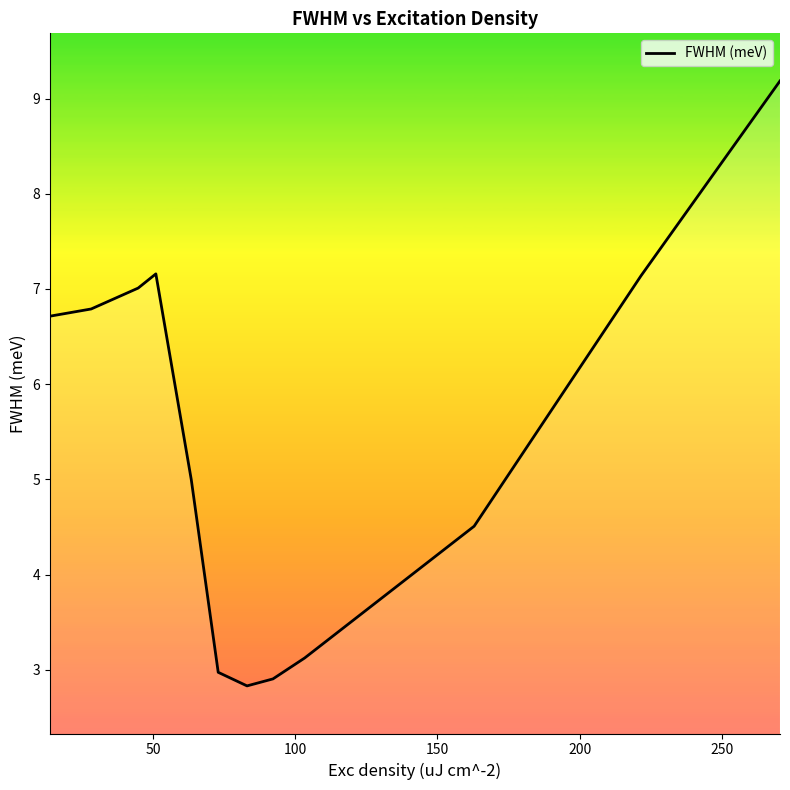

What is the maximum value shown in the chart?

9.2